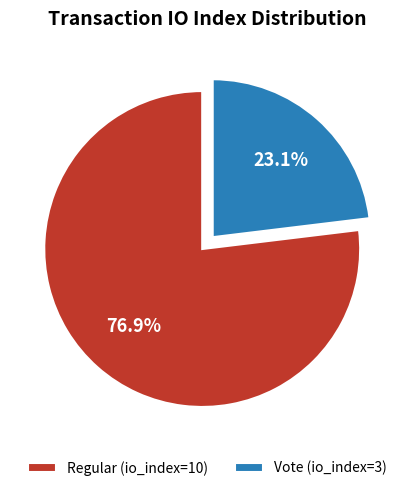

To the nearest percent, what percentage of the pie is Regular (io_index=10)?

77%